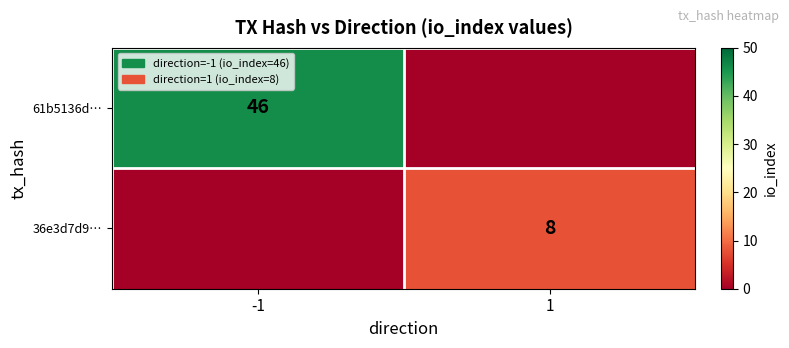

The 36e3d7d9… series shows 8 at 1. True or false?

True